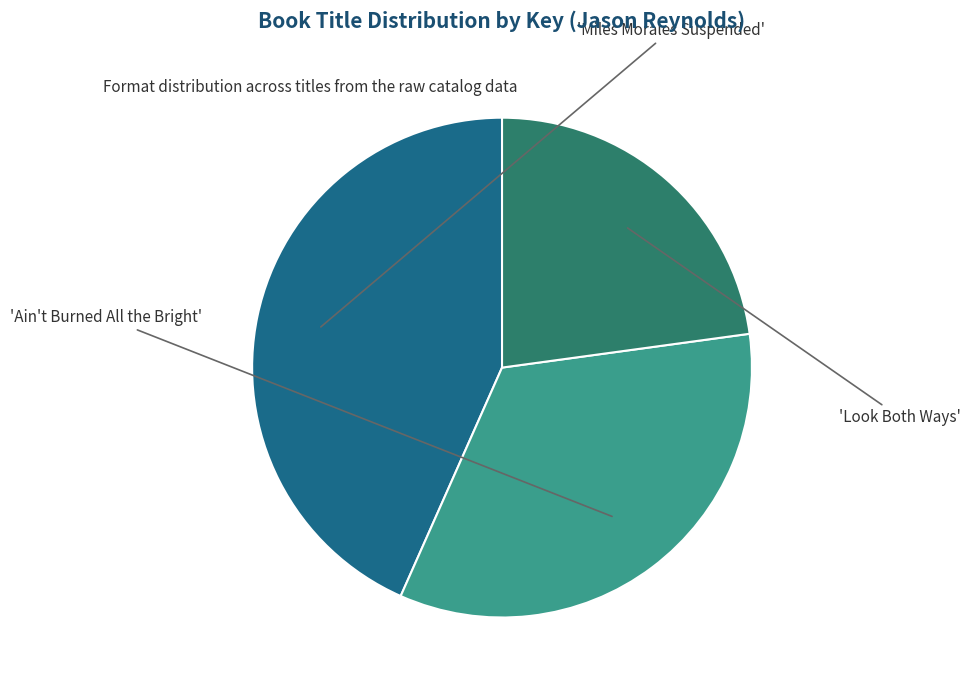

Is there a majority slice in this chart?

No